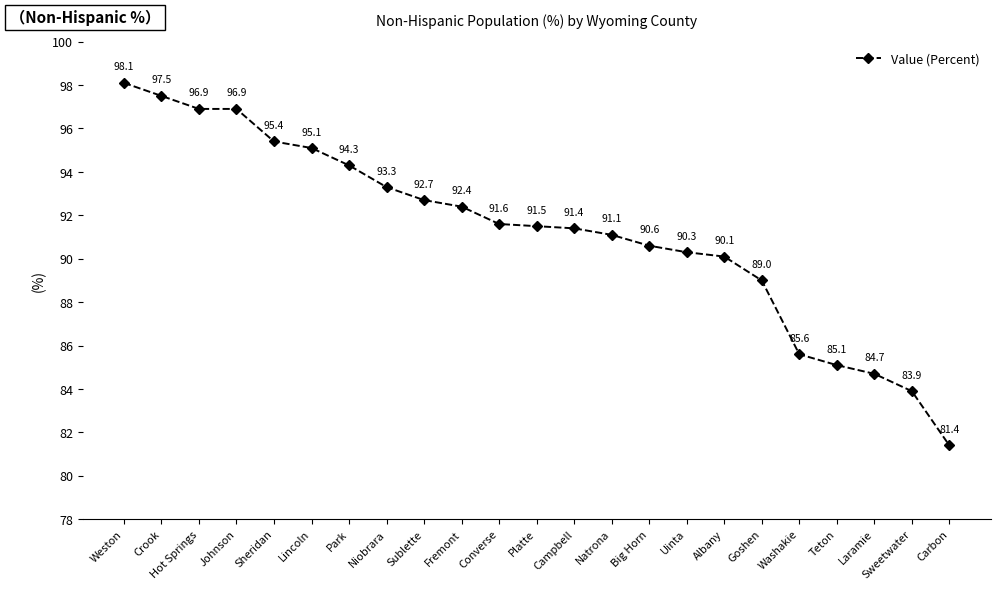

What is the approximate value at Sweetwater?

83.9